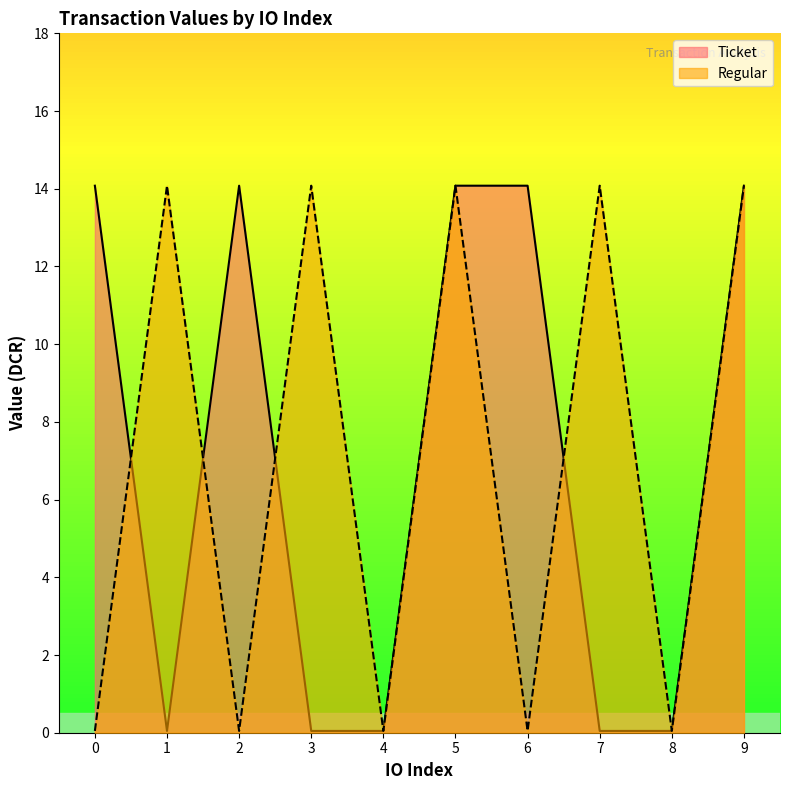

How many data points in Regular are above 14?

5